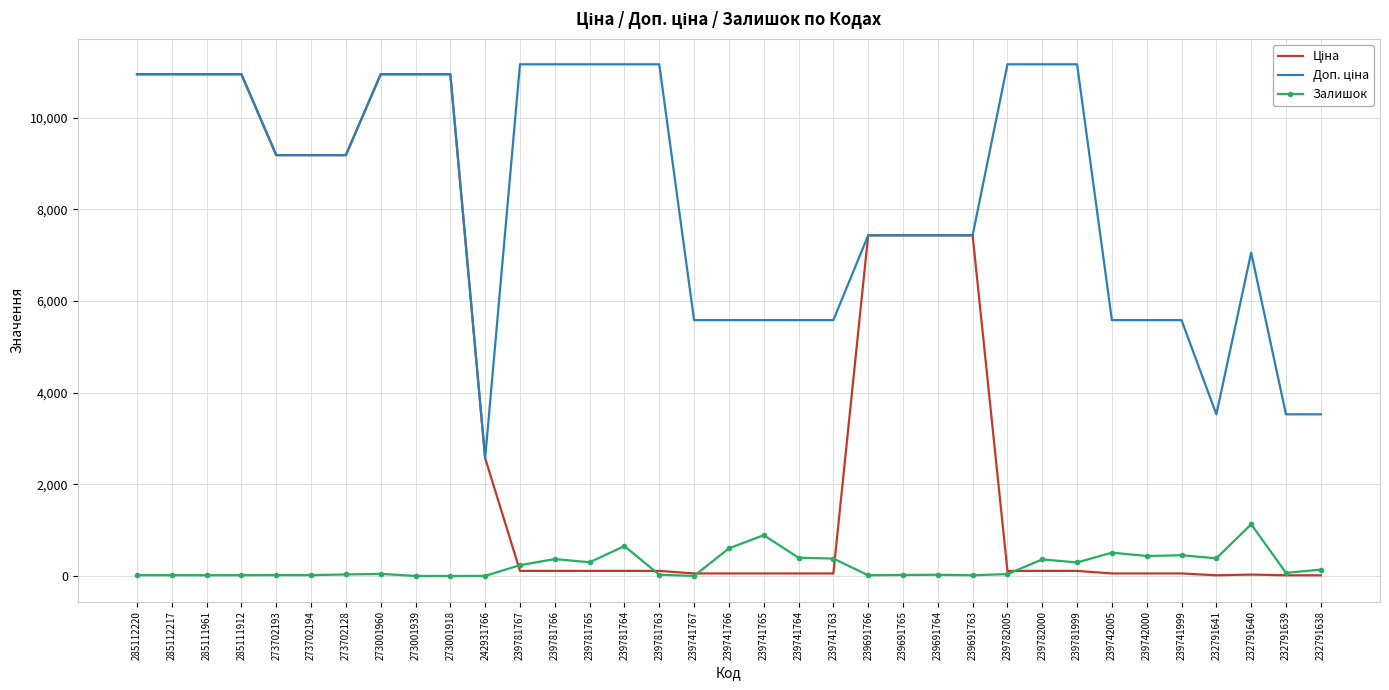

True or false: Залишок has a value of 3.0 at 242931766.

True